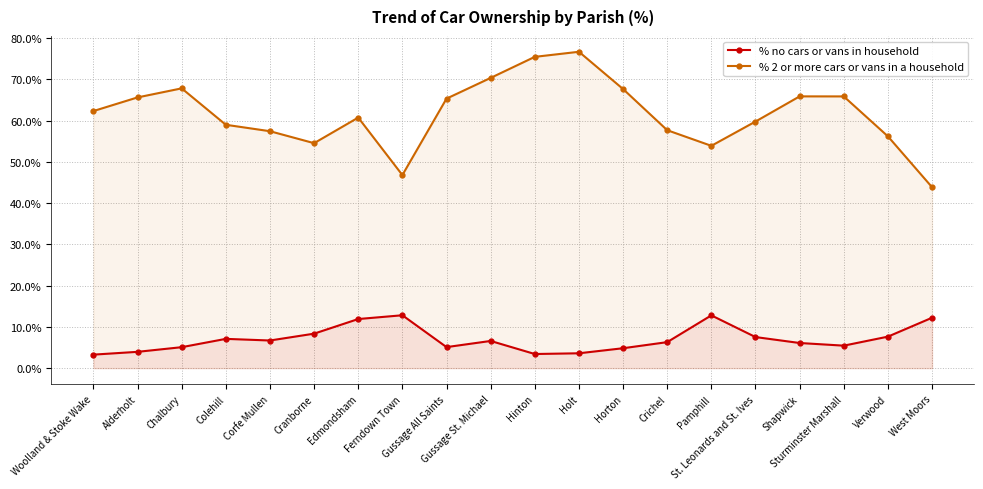

Is it true that % 2 or more cars or vans in a household equals 94.8 at Crichel?

False